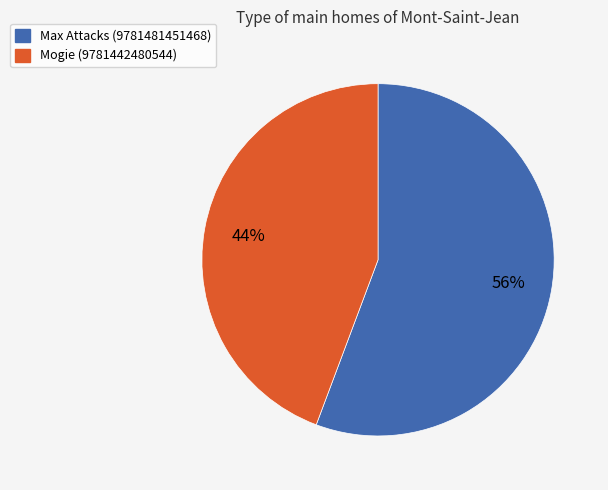

Between Max Attacks (9781481451468) and Mogie (9781442480544), which is larger?

Max Attacks (9781481451468)